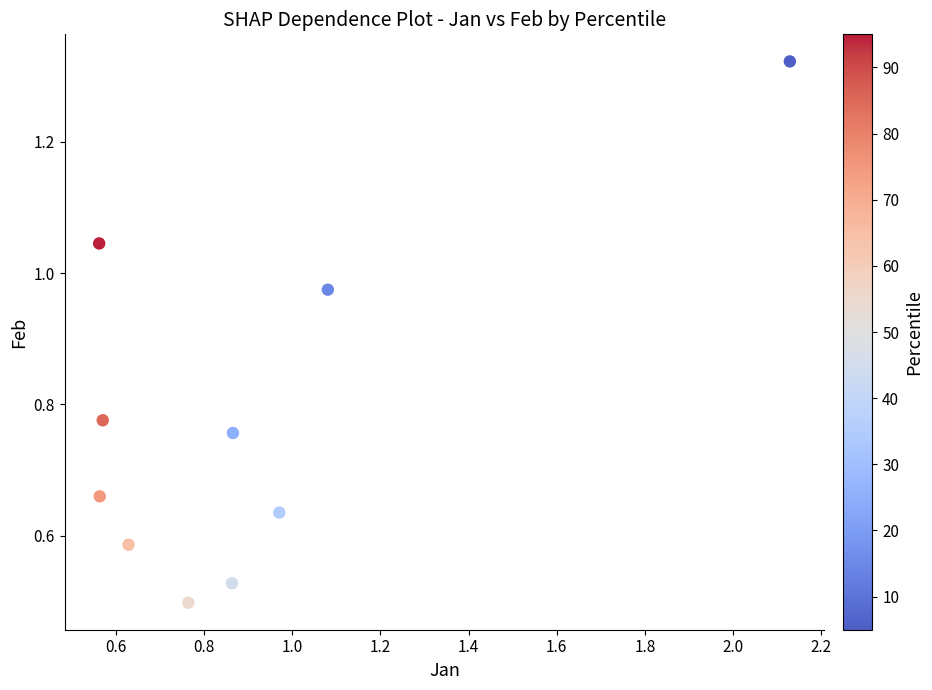

What is the range of X values (max minus min)?

1.6